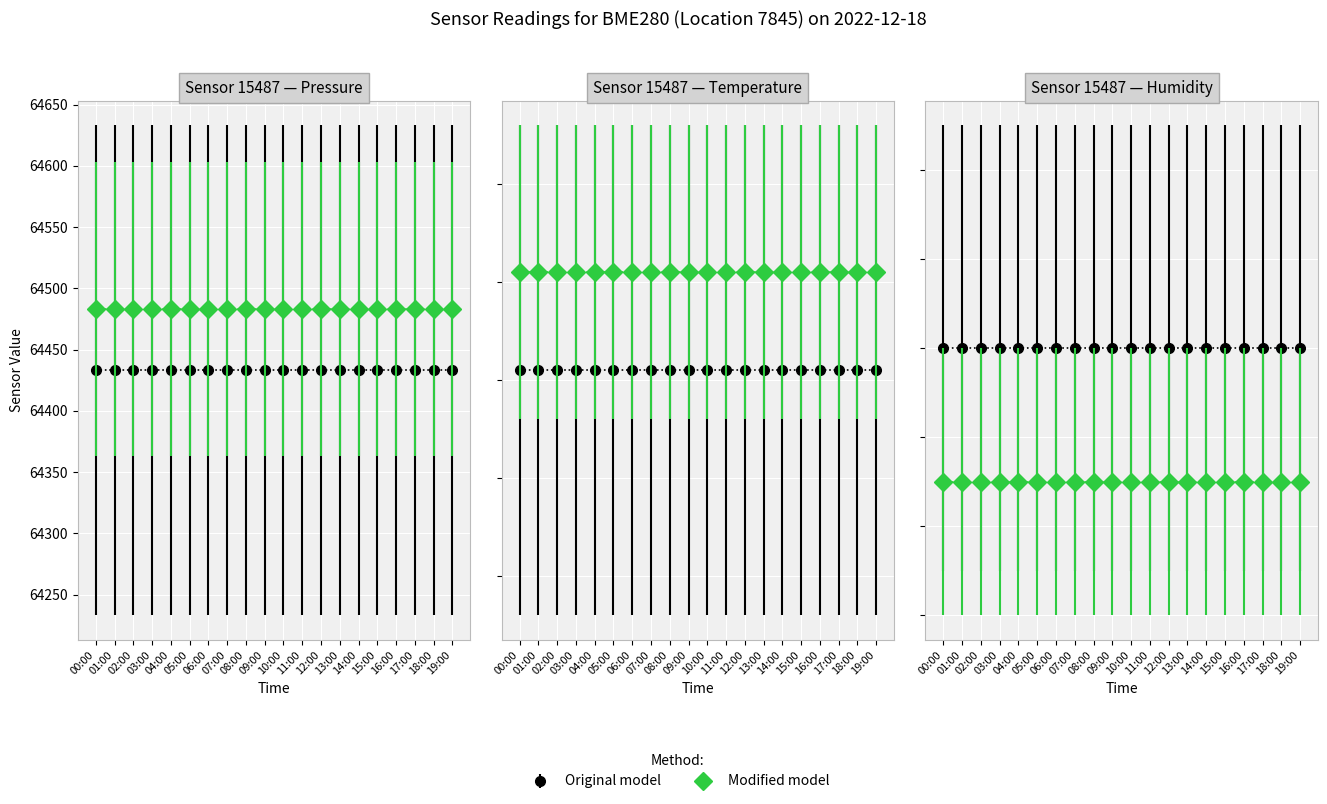

Is this an area chart (filled region under the line)?

No